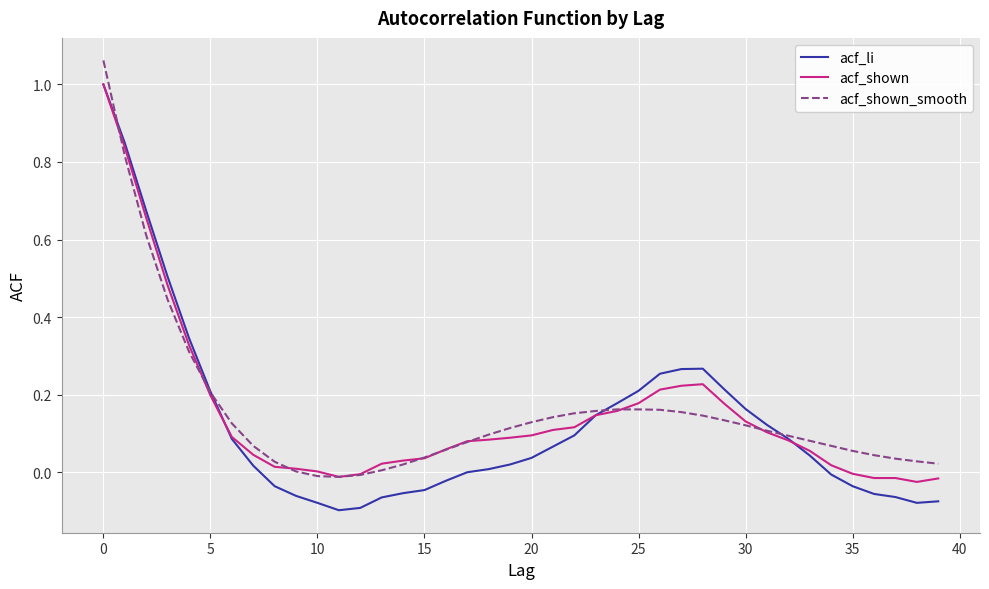

What is the highest value of the acf_shown series?

1.0